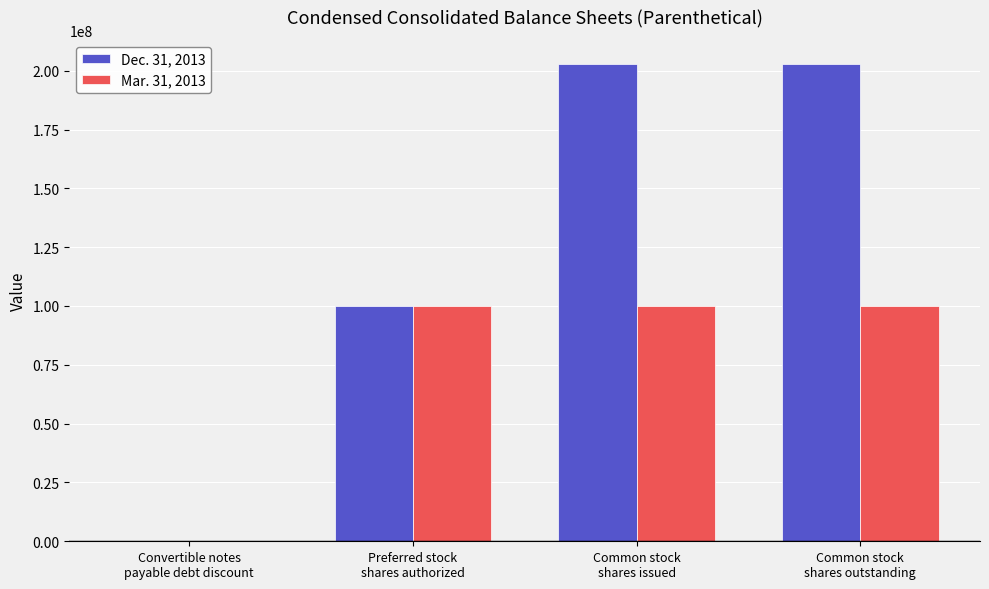

What is the maximum value shown in the chart?

202954772